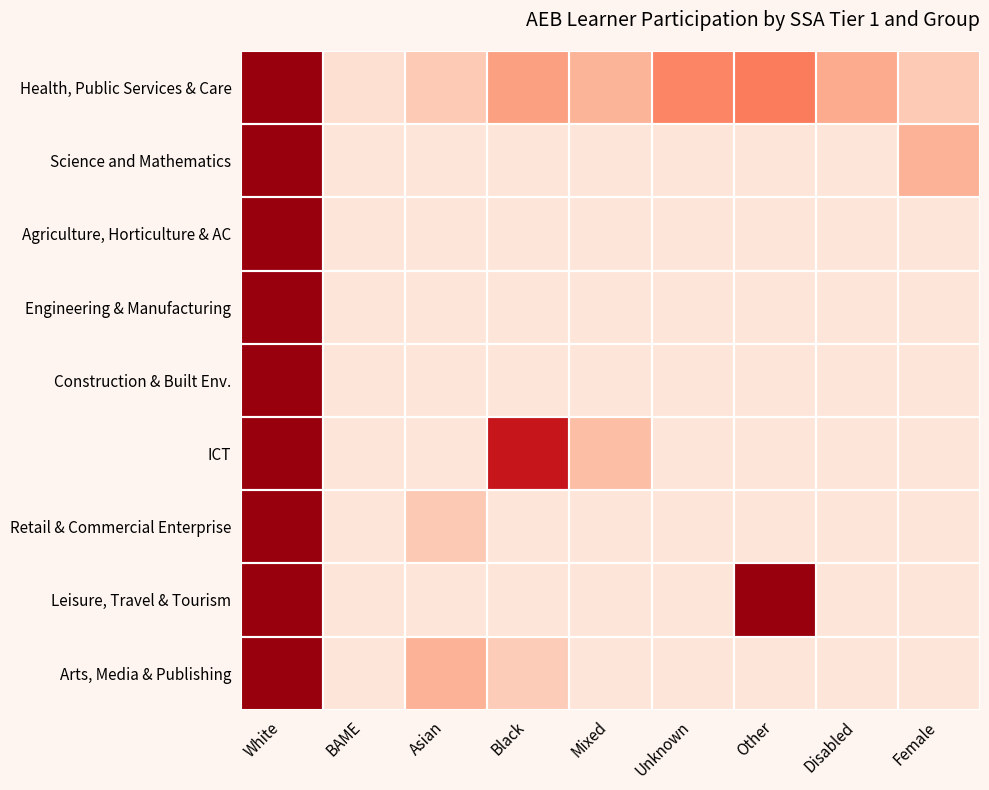

Rank the series by their maximum value, from highest to lowest.

Health, Public Services & Care, Arts, Media & Publishing, ICT, Leisure, Travel & Tourism, Construction & Built Env., Retail & Commercial Enterprise, Science and Mathematics, Agriculture, Horticulture & AC, Engineering & Manufacturing